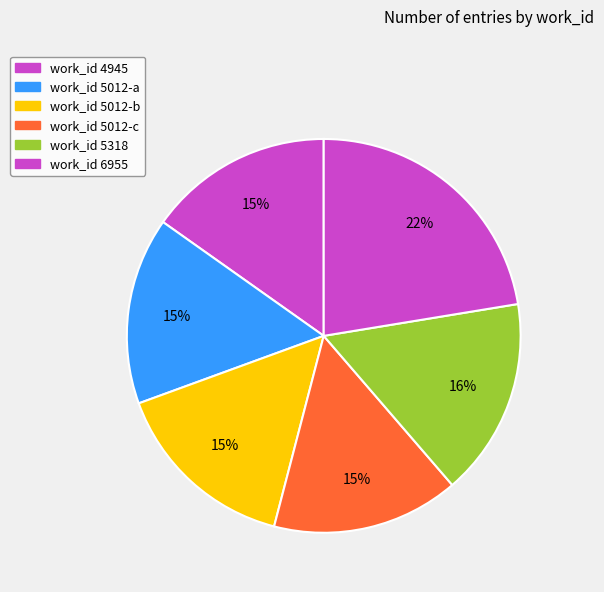

Is there a majority slice in this chart?

No